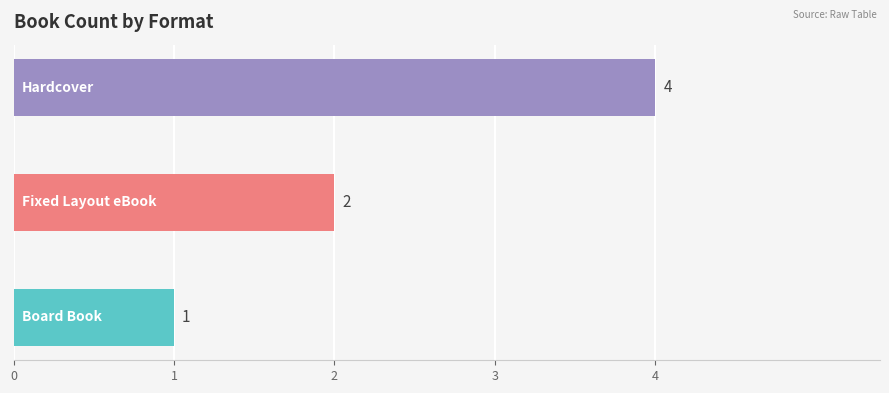

Count the values in the range 1 to 4.

3